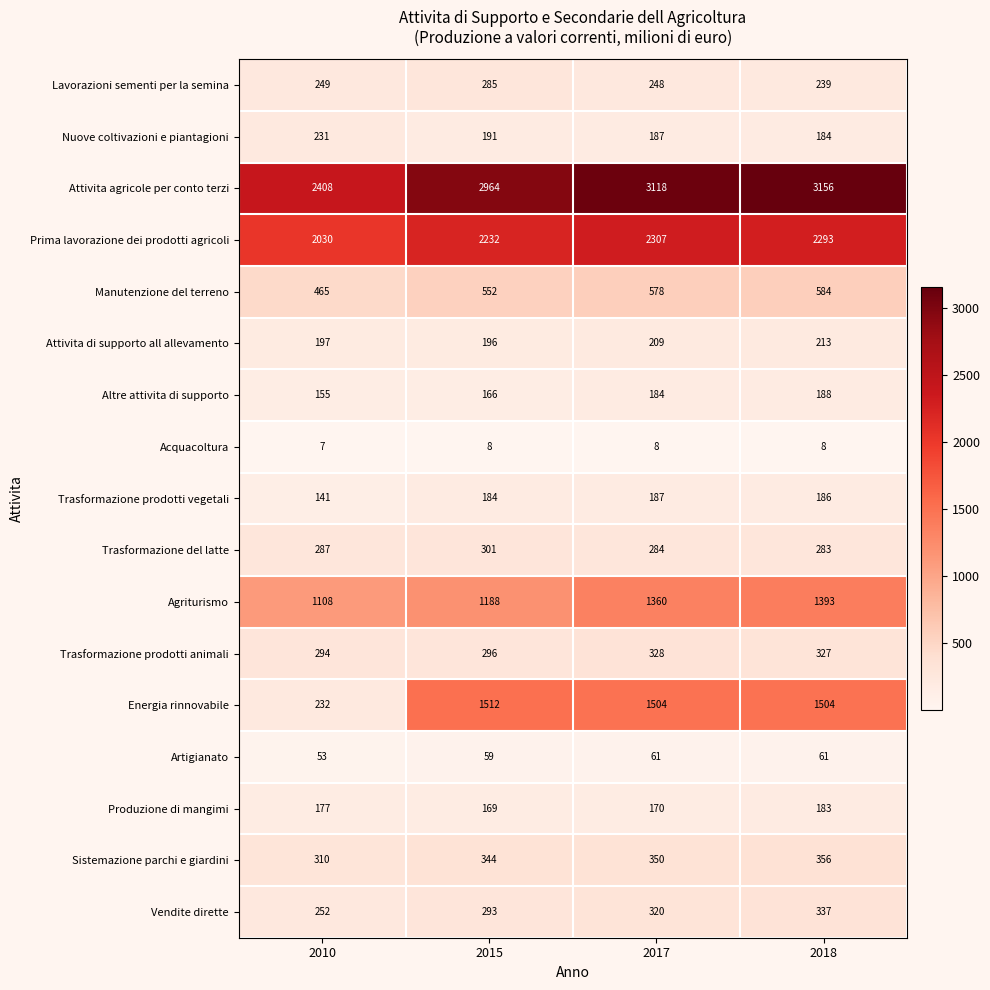

What is the minimum value for Lavorazioni sementi per la semina?

239